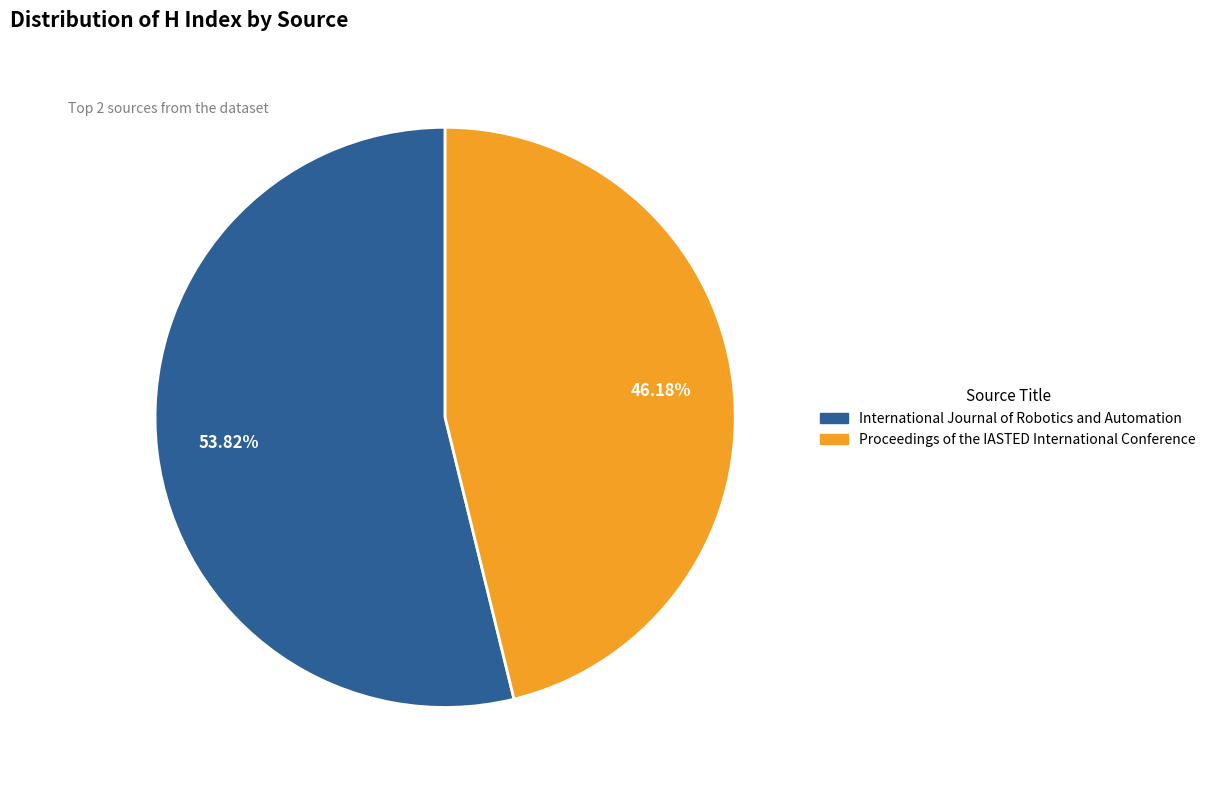

How many segments does this pie chart have?

2